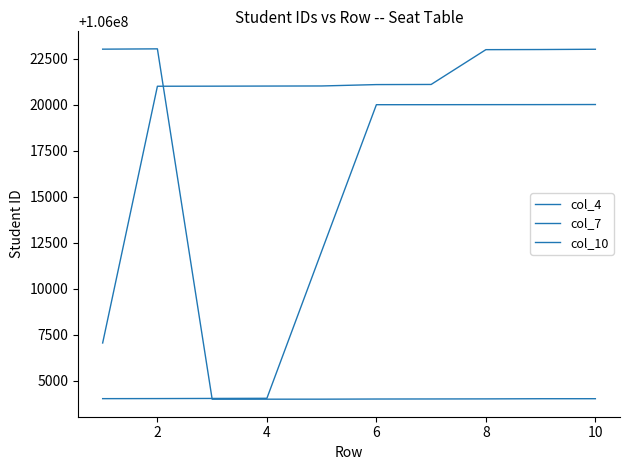

How many lines are shown in the chart?

3